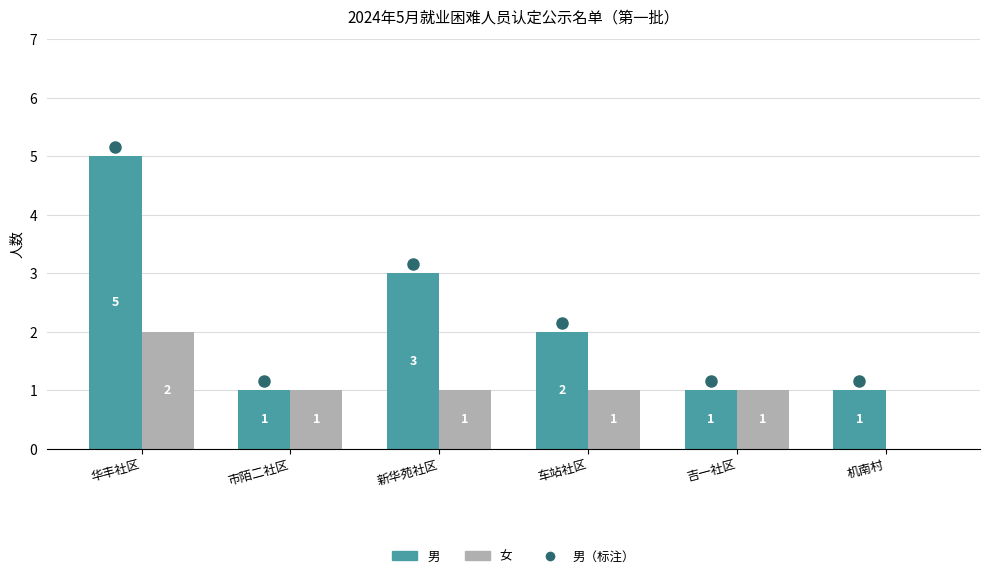

Which series has the largest total across all categories?

男